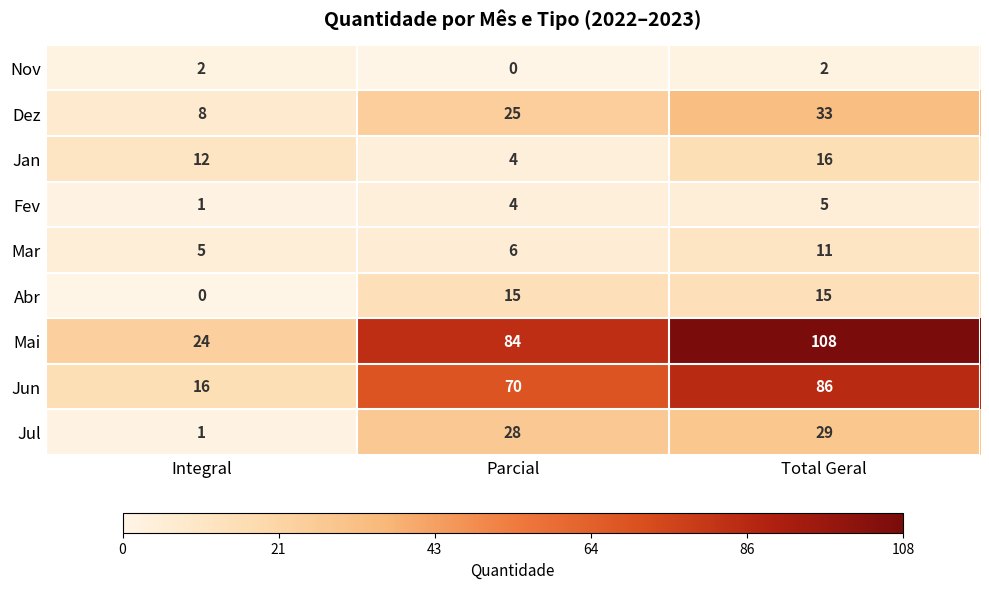

Rank the series by their maximum value, from lowest to highest.

Nov, Fev, Mar, Abr, Jan, Jul, Dez, Jun, Mai